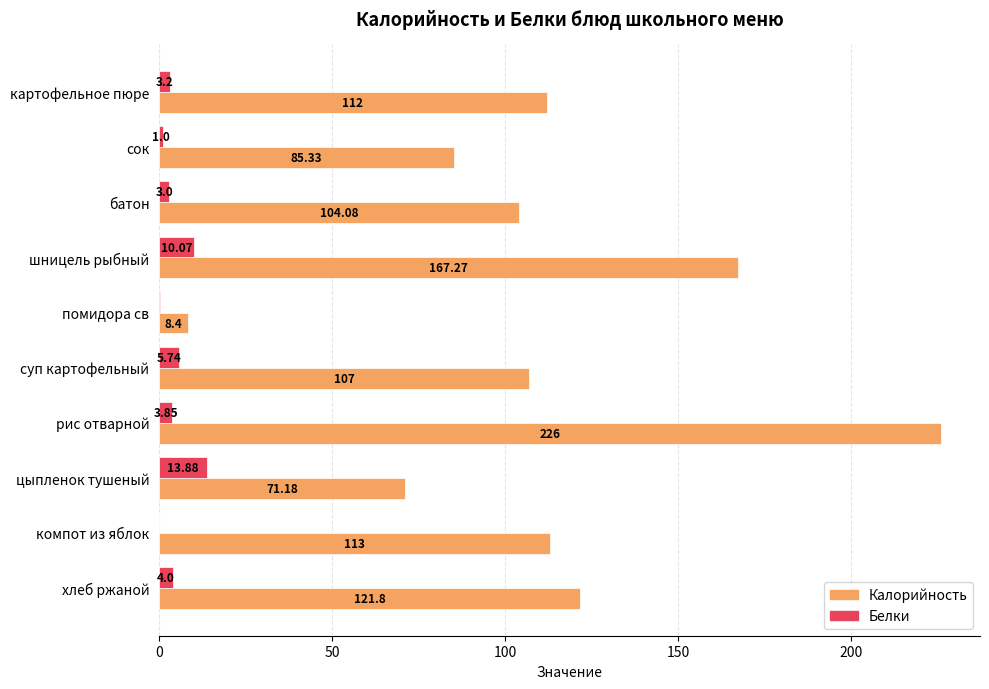

At which category is the sum across all series the highest?

рис отварной